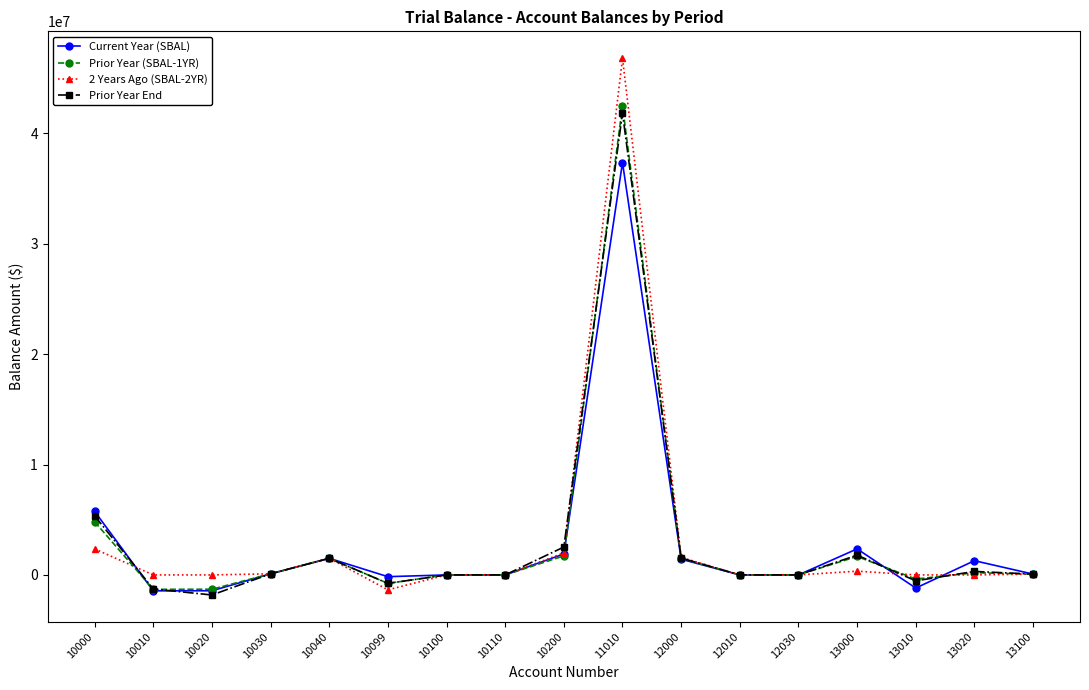

How many lines are shown in the chart?

4